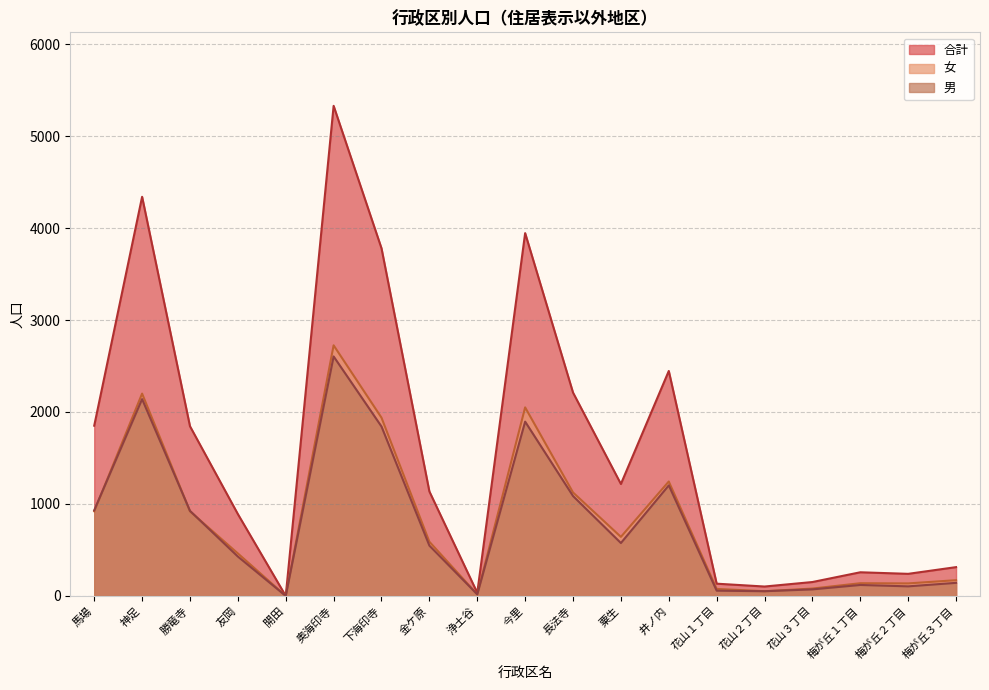

What is the label of the 12th point from the right?

金ケ原